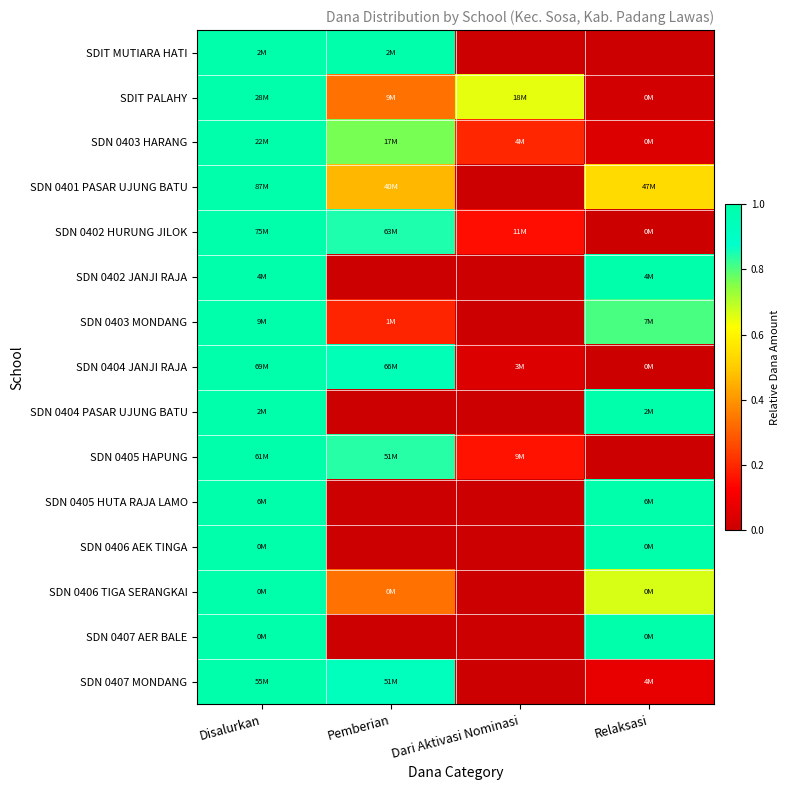

Which series has the widest spread of values?

SDN 0401 PASAR UJUNG BATU